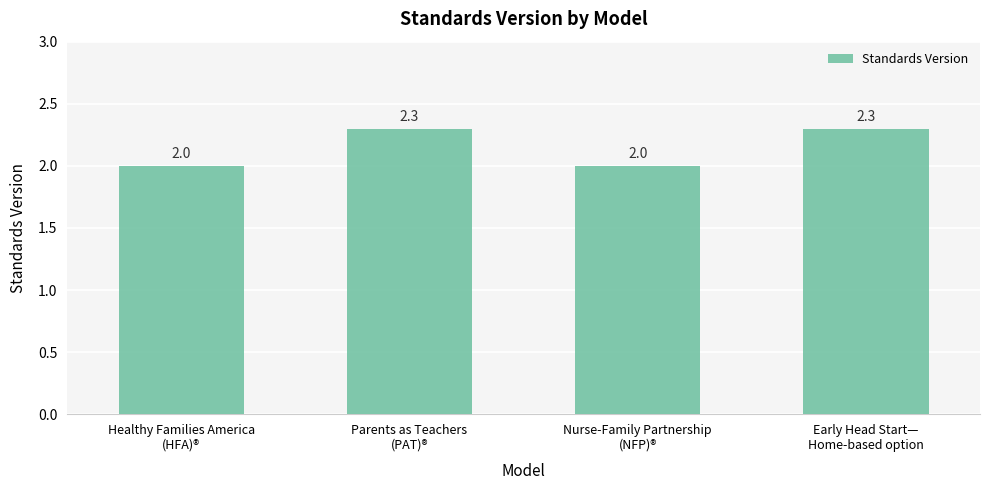

Are the bars grouped side by side (vs. stacked)?

No